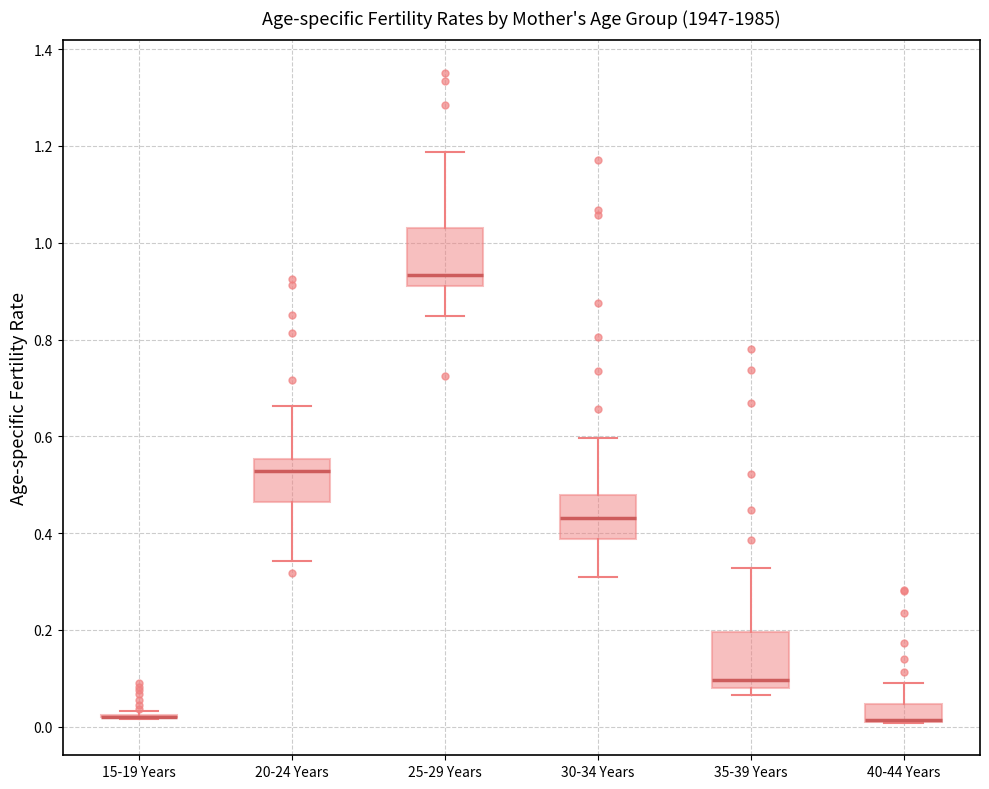

Reading left to right, transcribe this box plot: for each box, give where its median line is, the range the box spans, and where its two whiskers end, as read against the y-axis. The values are not printed on the chart, so give them approximately, as read against the axis.

15-19 Years: box collapsed to a line at 0.02, whiskers 0.02 to 0.04
20-24 Years: median 0.52, box 0.46 to 0.56, whiskers 0.34 to 0.66
25-29 Years: median 0.94, box 0.92 to 1.04, whiskers 0.84 to 1.18
30-34 Years: median 0.44, box 0.38 to 0.48, whiskers 0.30 to 0.60
35-39 Years: median 0.10, box 0.08 to 0.20, whiskers 0.06 to 0.32
40-44 Years: median 0.02 (drawn on the box's lower edge), box 0.02 to 0.04, whiskers 0.00 to 0.08